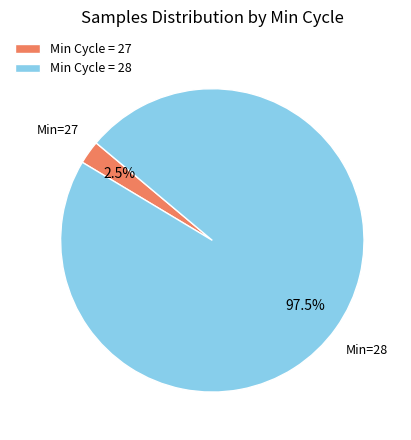

Which has a higher value, Min Cycle = 27 or Min Cycle = 28?

Min Cycle = 28